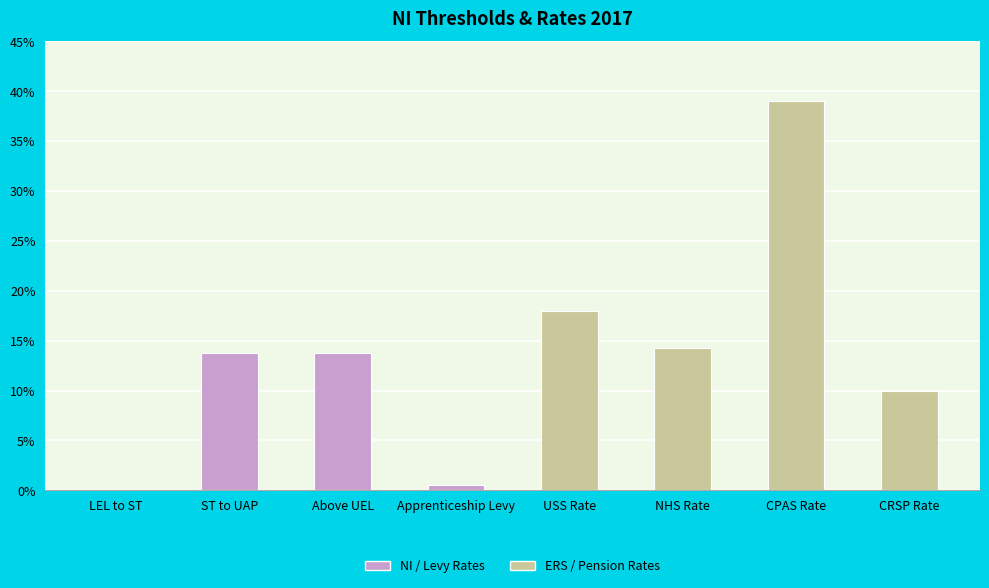

The value at Above UEL is 0.1. True or false?

True